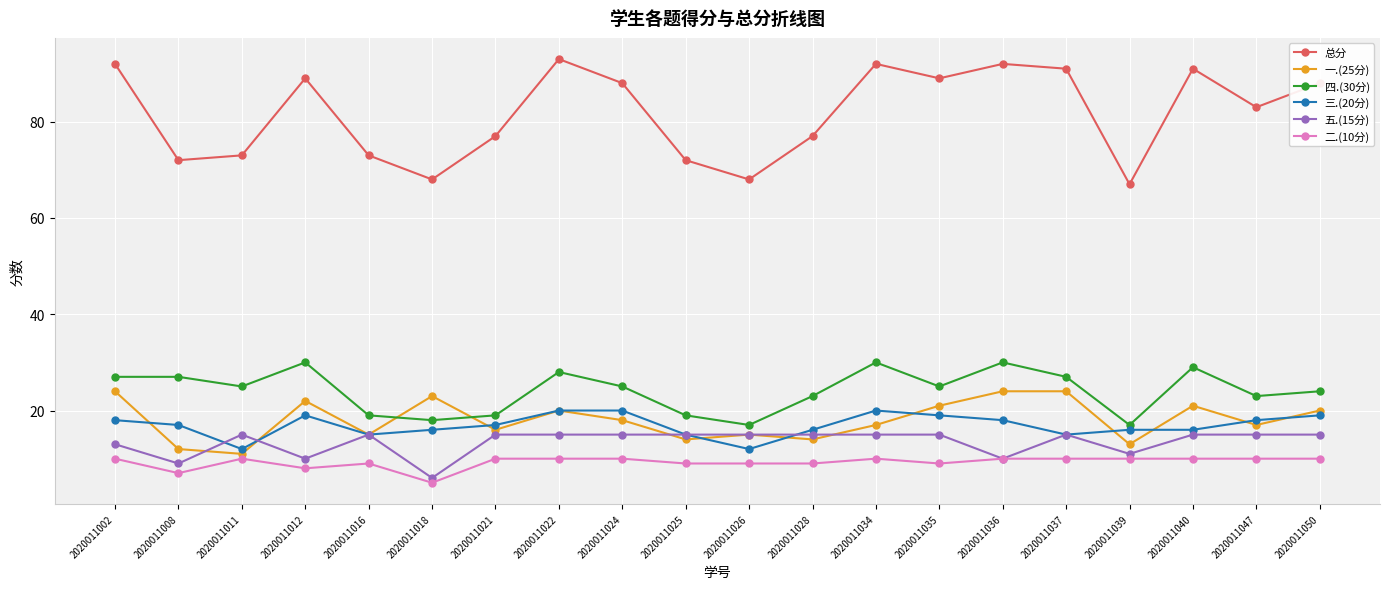

What is the value of the 五.(15分) point at the 11th from the left?

15